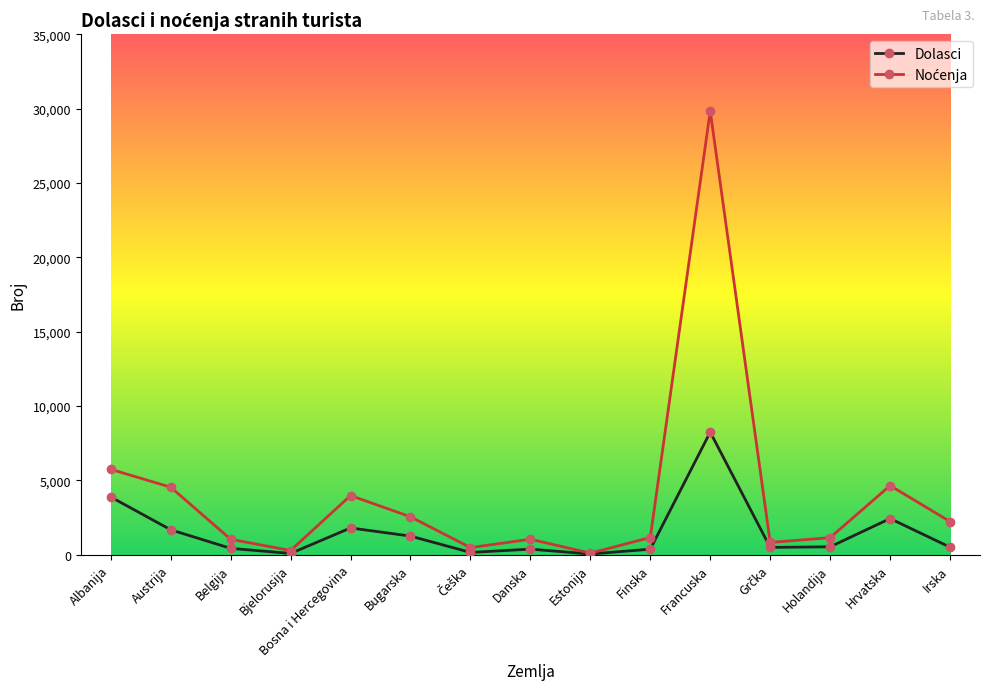

At which category does Dolasci reach its first local peak?

Bosna i Hercegovina